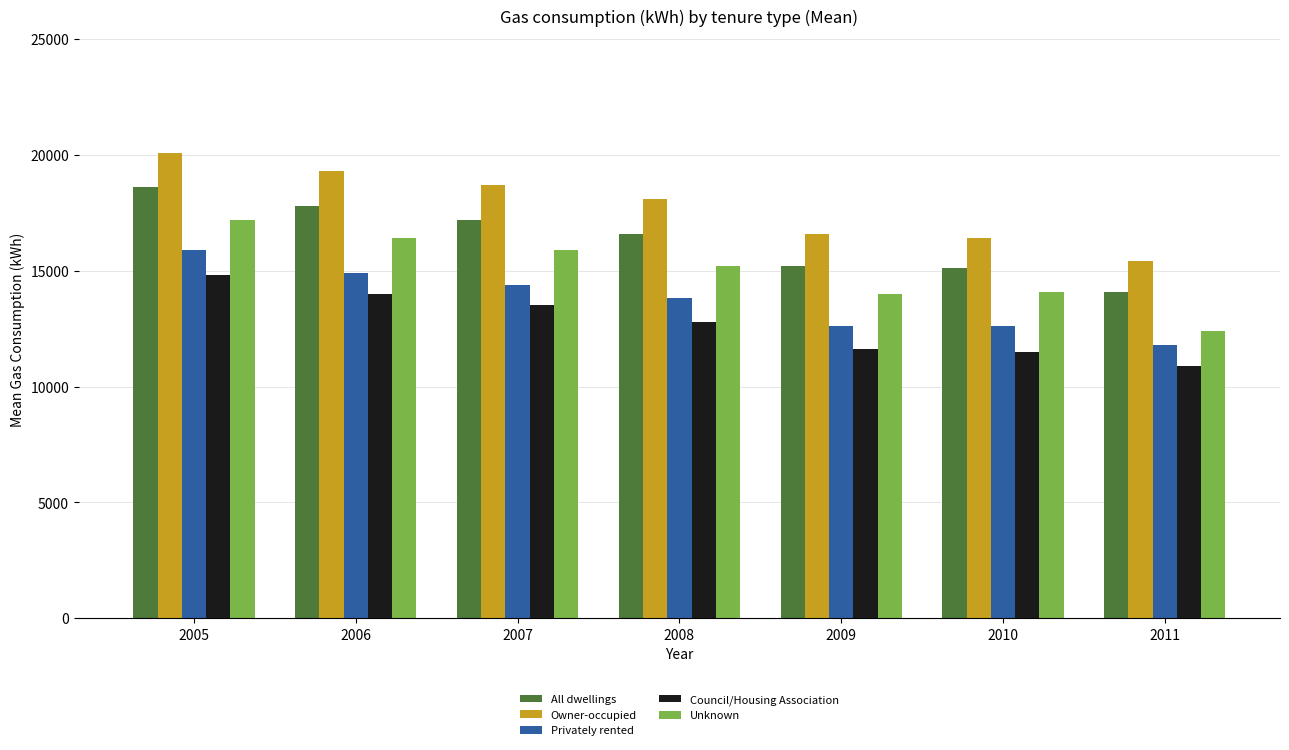

Is it true that Privately rented equals 20166 at 2010?

False